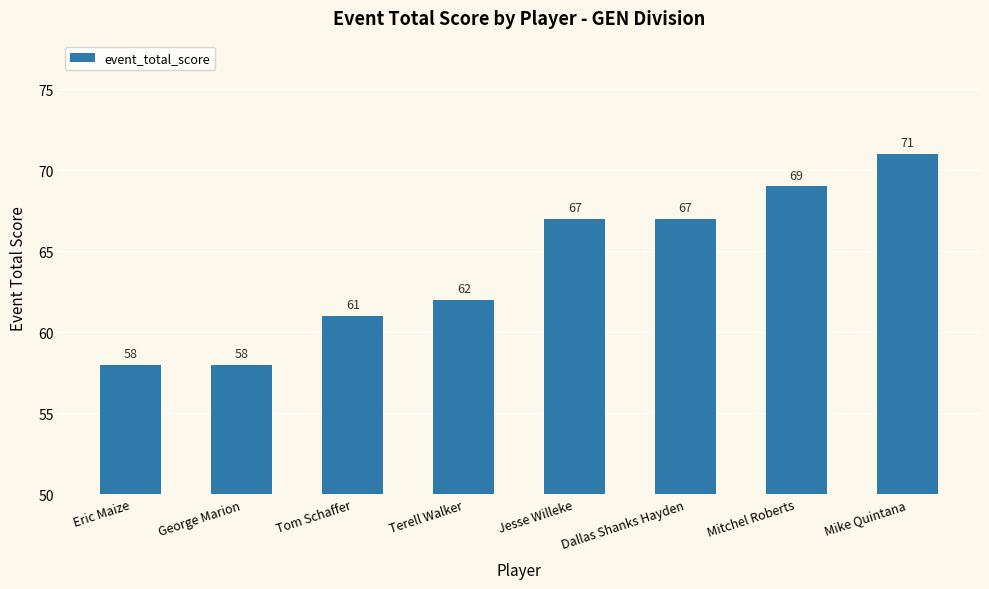

What is the ratio of the value at Eric Maize to the value at Terell Walker?

0.9